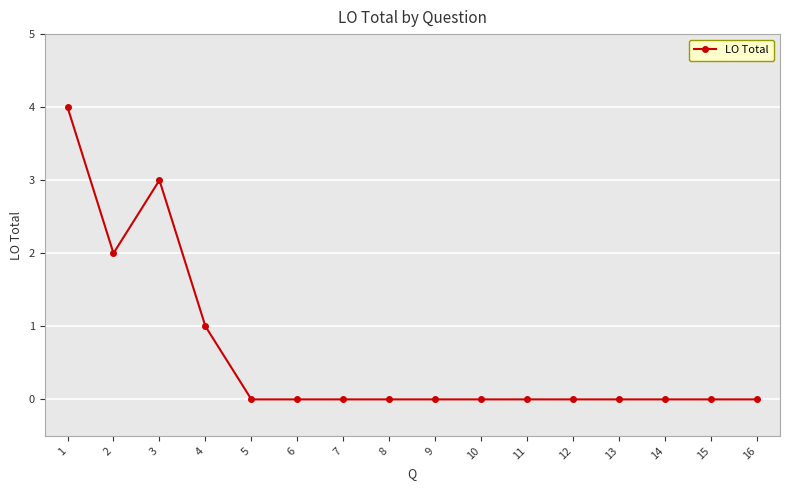

True or false: the data shows 2 at 2.

True